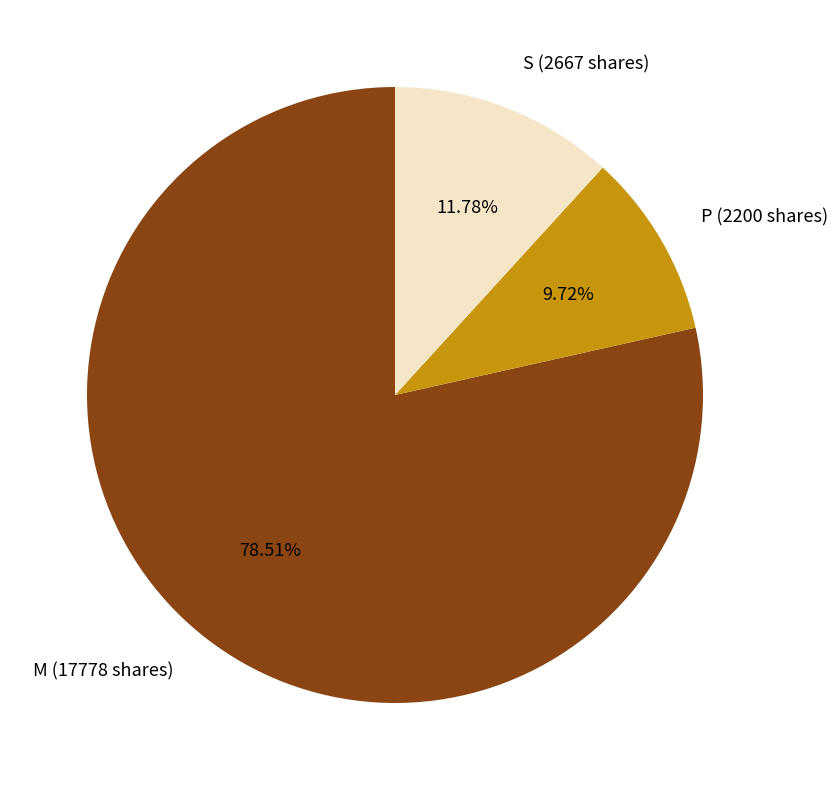

Which slice represents more than half of the pie?

M (17778 shares)